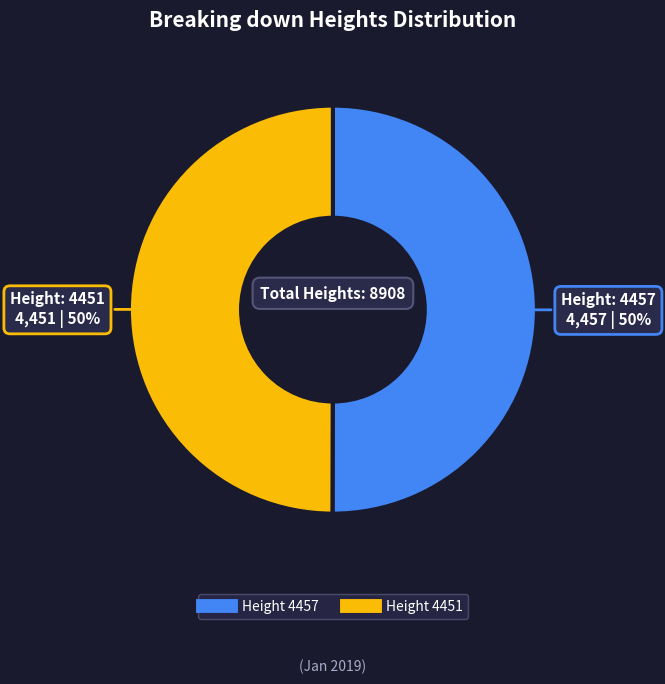

To the nearest percent, what is the average slice percentage?

50%